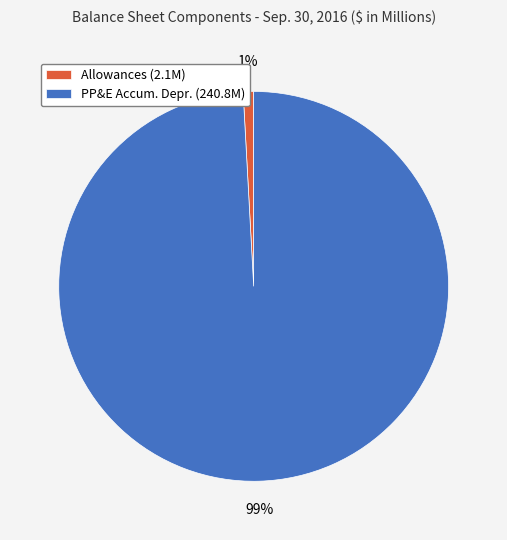

True or false: Allowances (2.1M) accounts for 1% of the total.

True